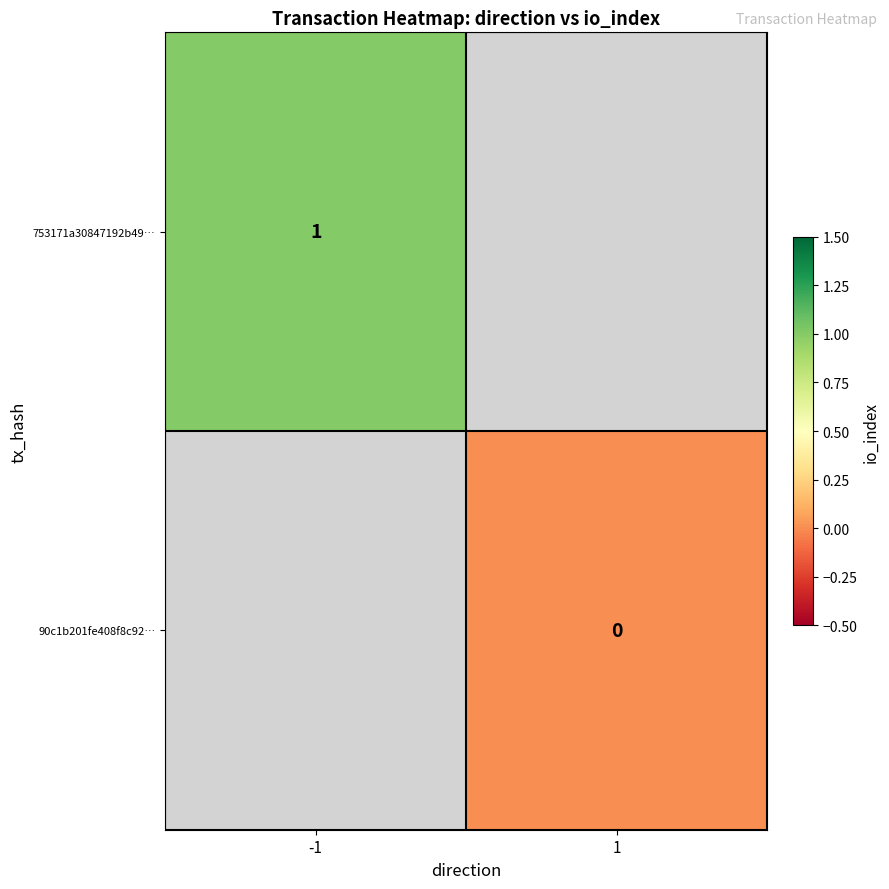

The value of 753171a30847192b49… at -1 is 1. True or false?

True